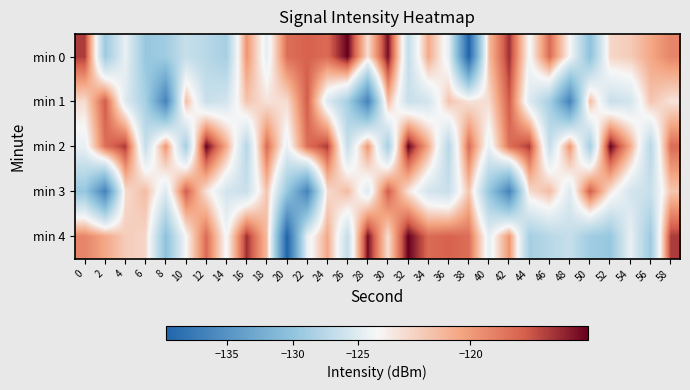

What is the greatest value displayed?

-115.5